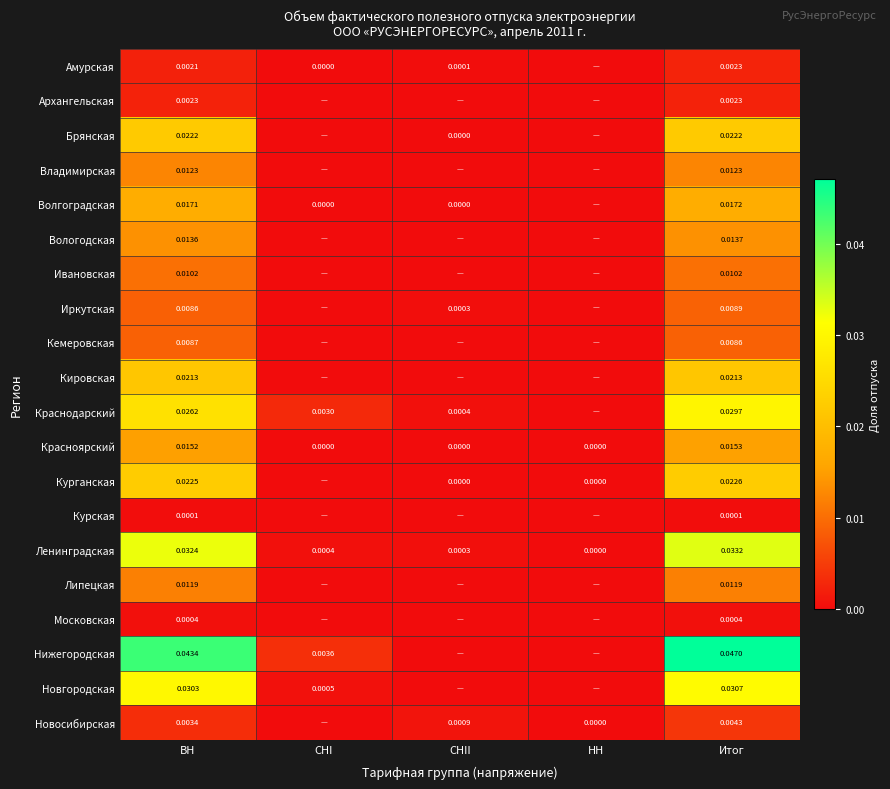

Between СНI and ВН, which is larger?

ВН